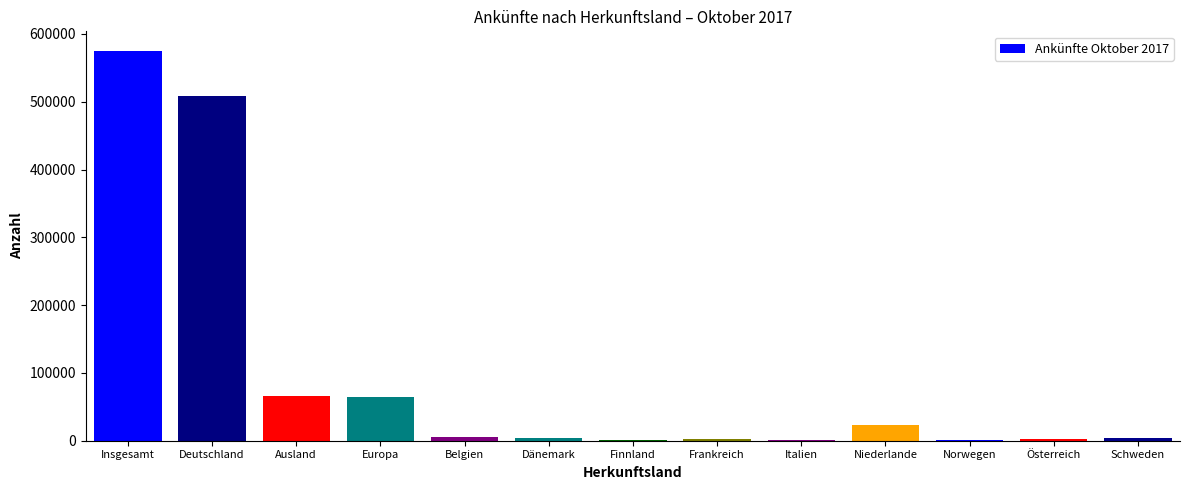

Between Italien and Europa, which is larger?

Europa